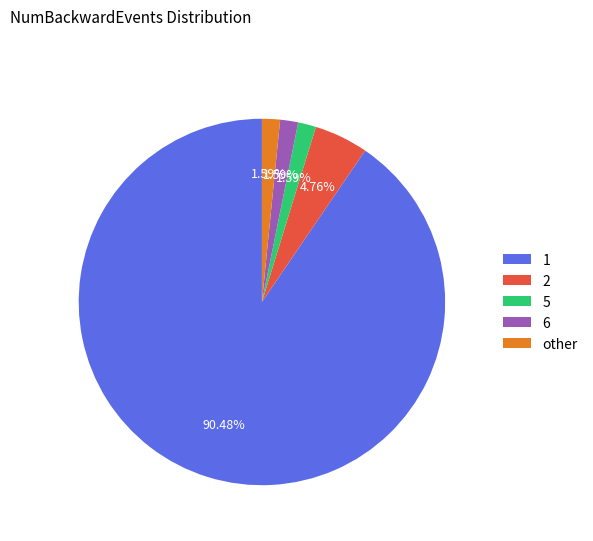

Between 5 and 1, which is larger?

1